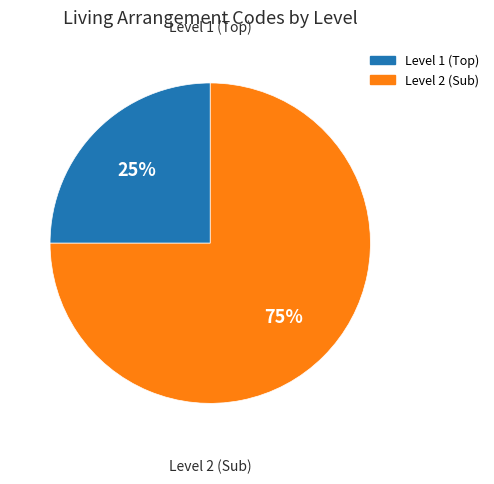

Is there any slice that represents more than half of the pie?

Yes